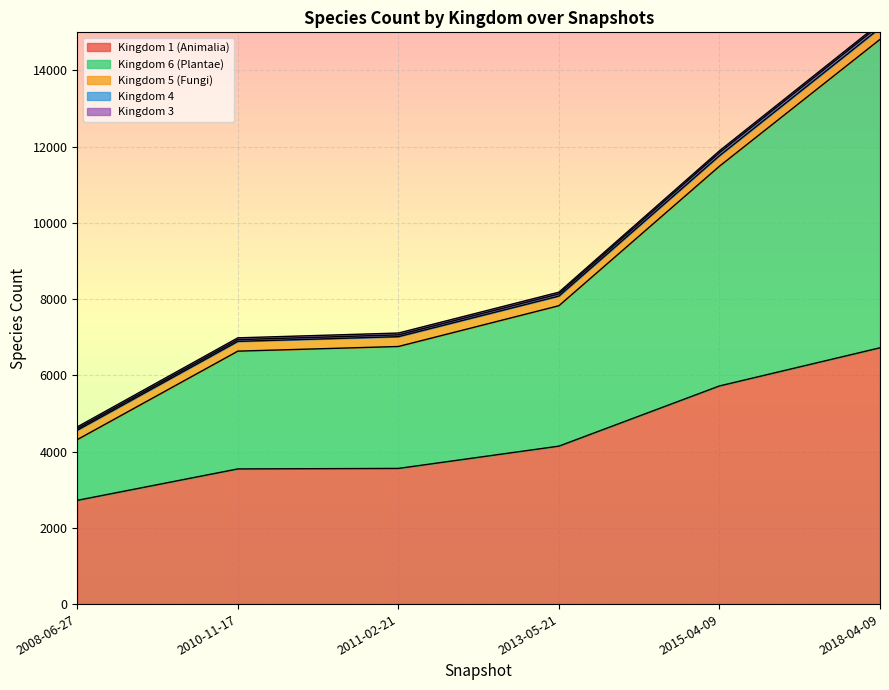

True or false: Kingdom 3 and Kingdom 6 (Plantae) cross at least once.

False